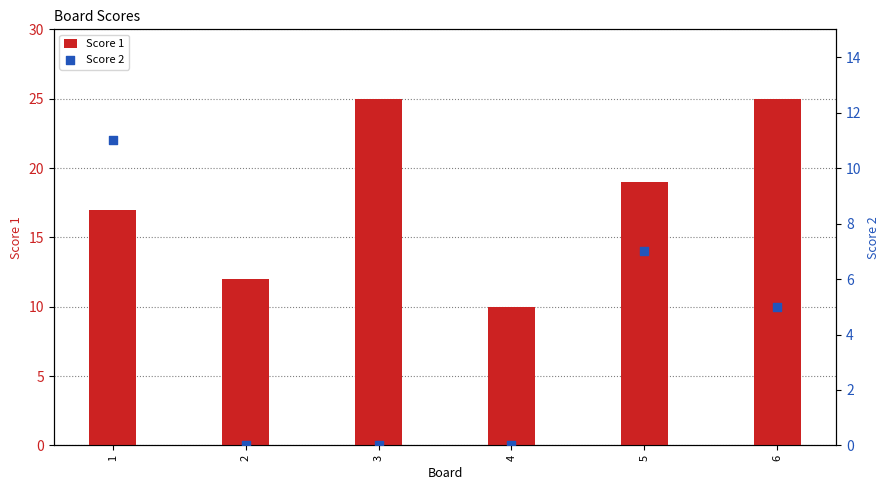

Is the value of Score 1 at 6 greater than the value of Score 2 at 3?

Yes